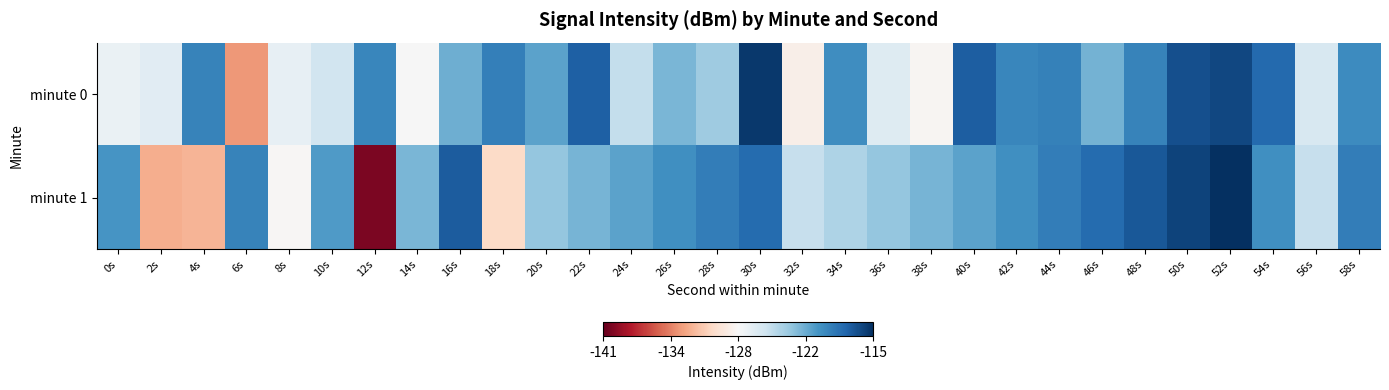

What is the spread (max minus min) of values at 24s?

3.9